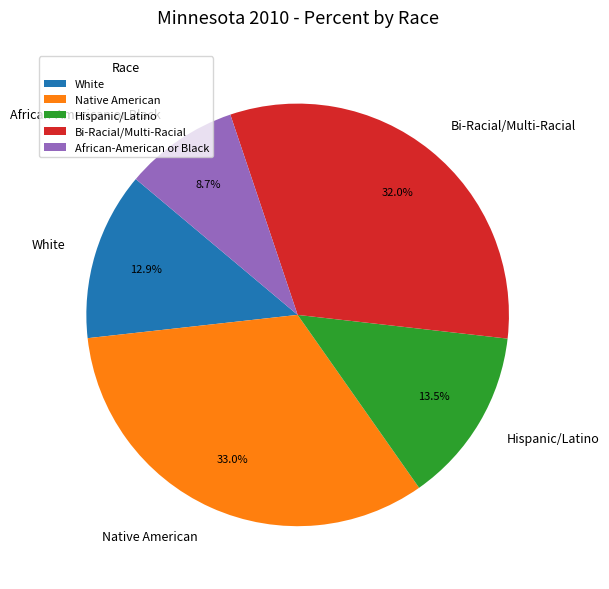

What percentage is NOT represented by Bi-Racial/Multi-Racial?

68.0%